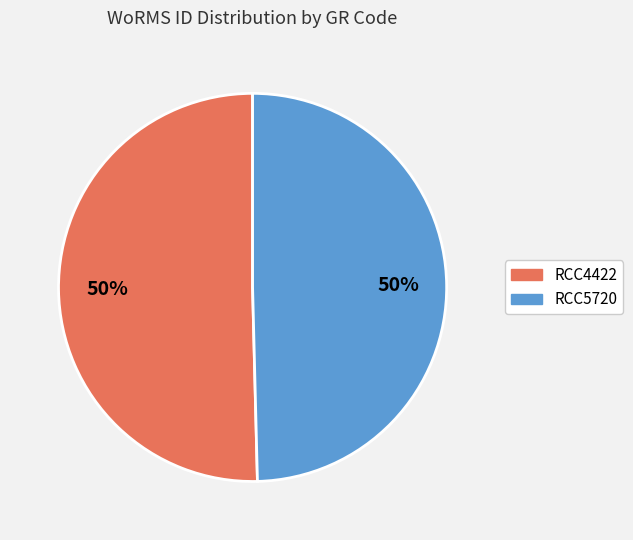

To the nearest percent, what is the combined percentage of RCC5720 and RCC4422?

100%